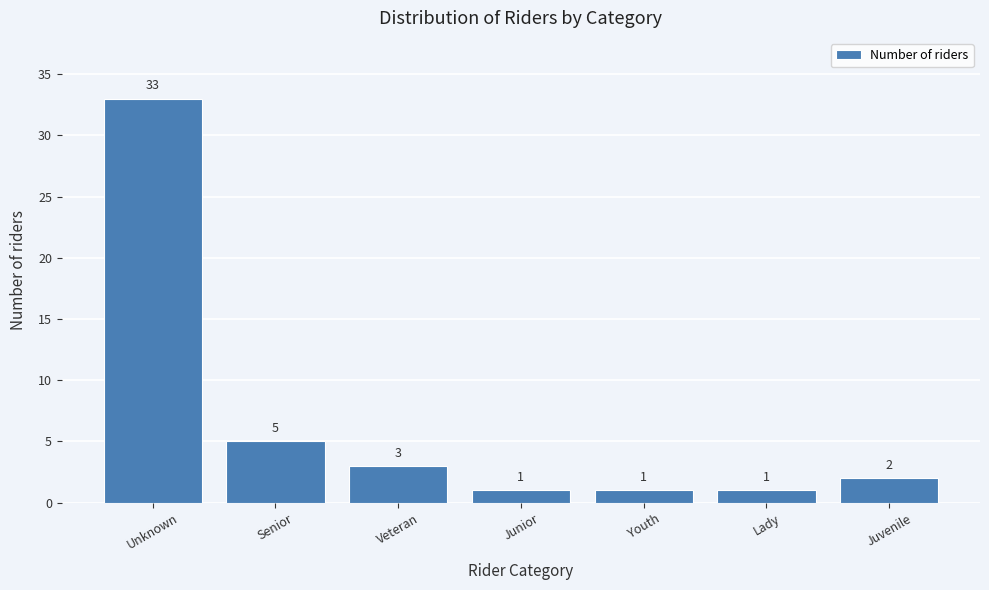

Reading left to right, list all the values displayed in this chart.

Unknown=33	Senior=5	Veteran=3	Junior=1	Youth=1	Lady=1	Juvenile=2